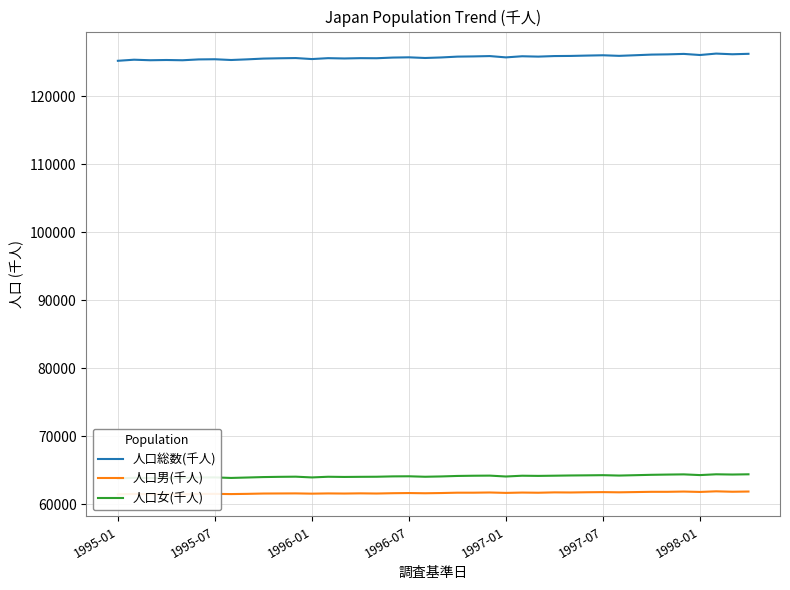

What is the highest value of the 人口総数(千人) series?

126305